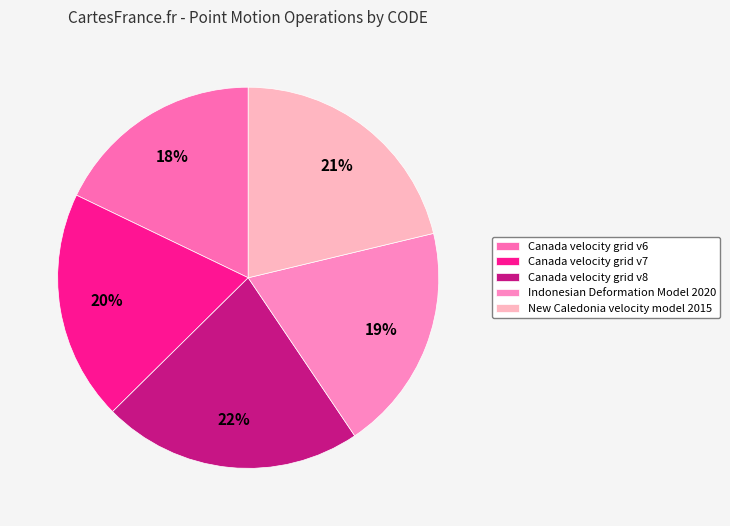

Is it true that Canada velocity grid v7 is 20% of the pie?

True